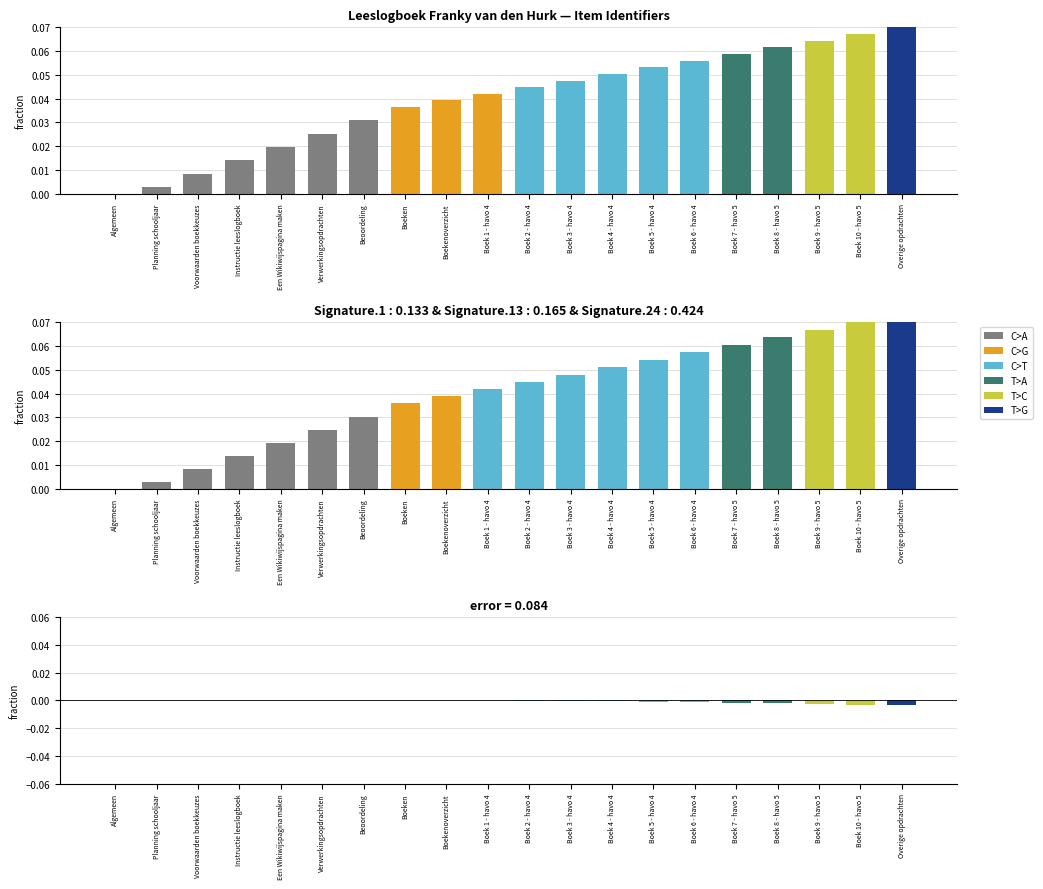

The value at Boek 4 - havo 4 is 0.1. True or false?

True